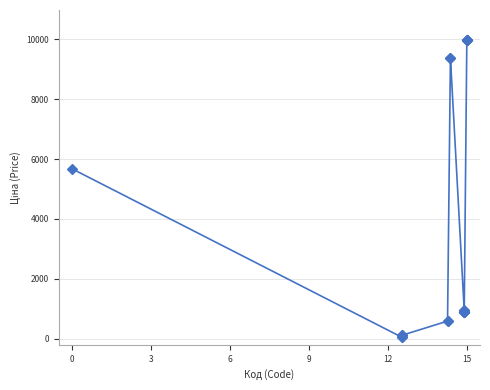

What Y value in the scatter plot is closest to 5016?

5673.8